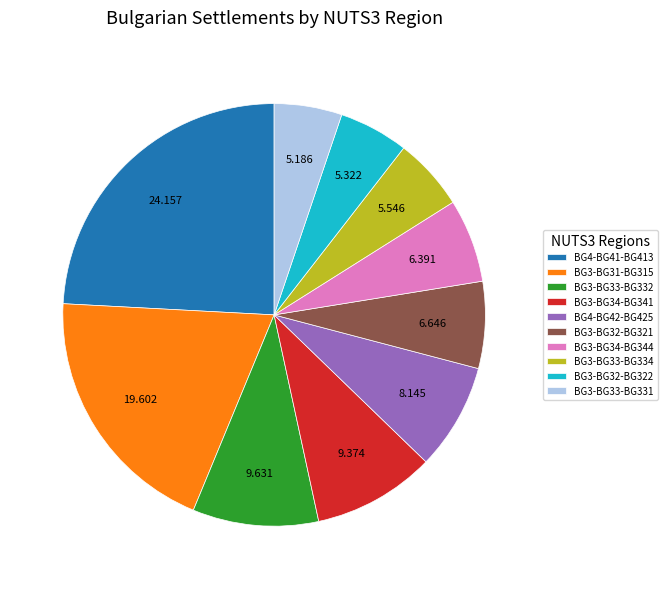

Count the number of slices in the pie.

10